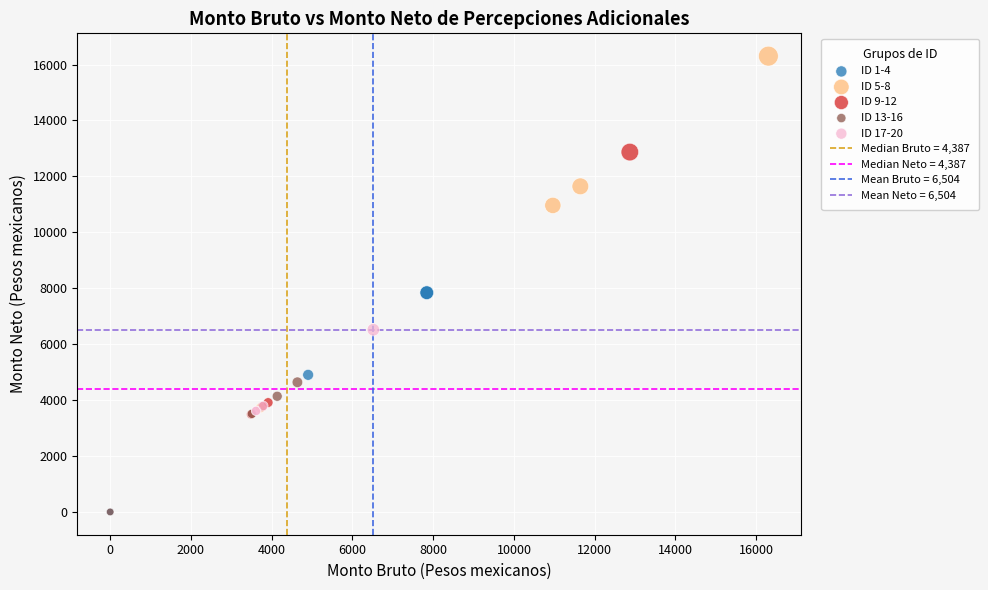

Which series reaches the maximum Y coordinate?

ID 5-8